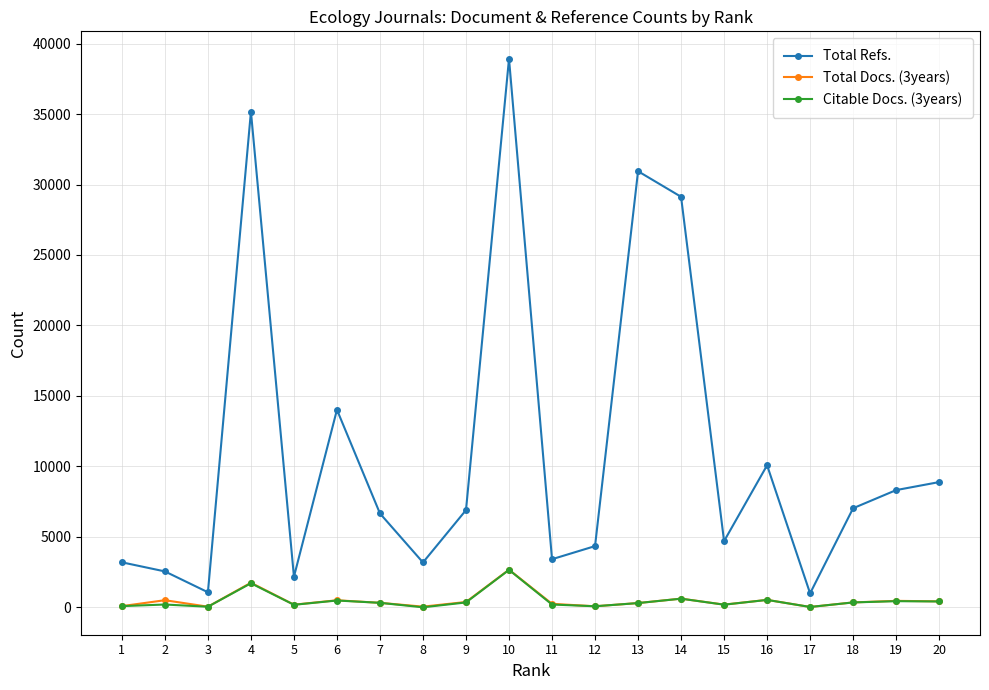

True or false: Citable Docs. (3years) and Total Refs. intersect in this chart.

False